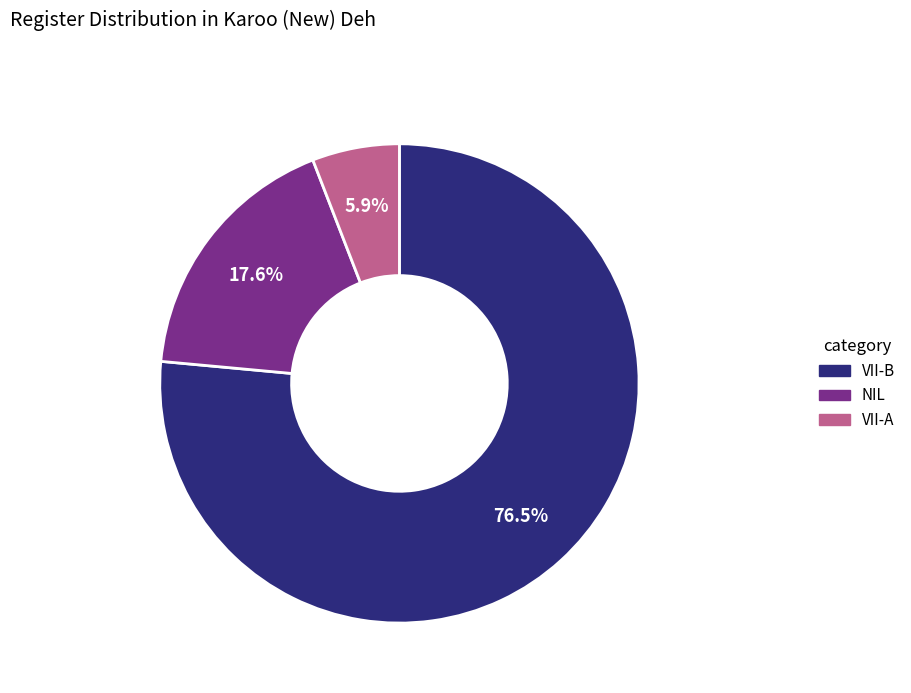

Which slice is the largest?

VII-B